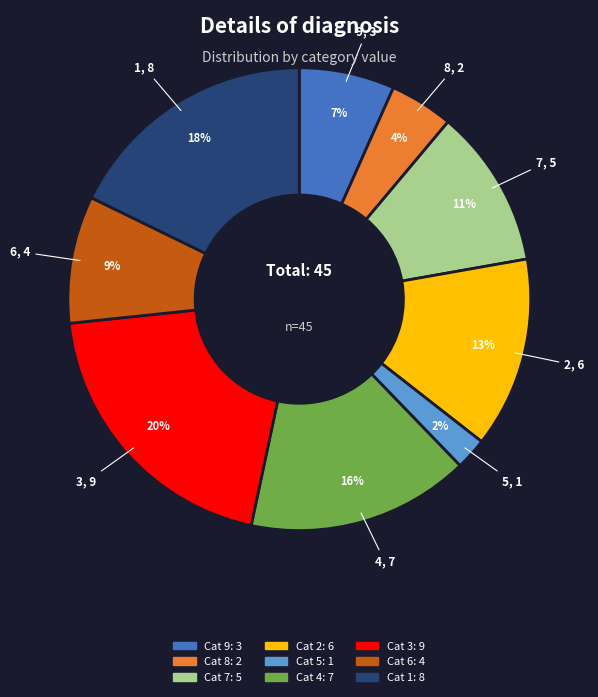

To the nearest percent, what is the difference between the largest and smallest slice percentages?

18%